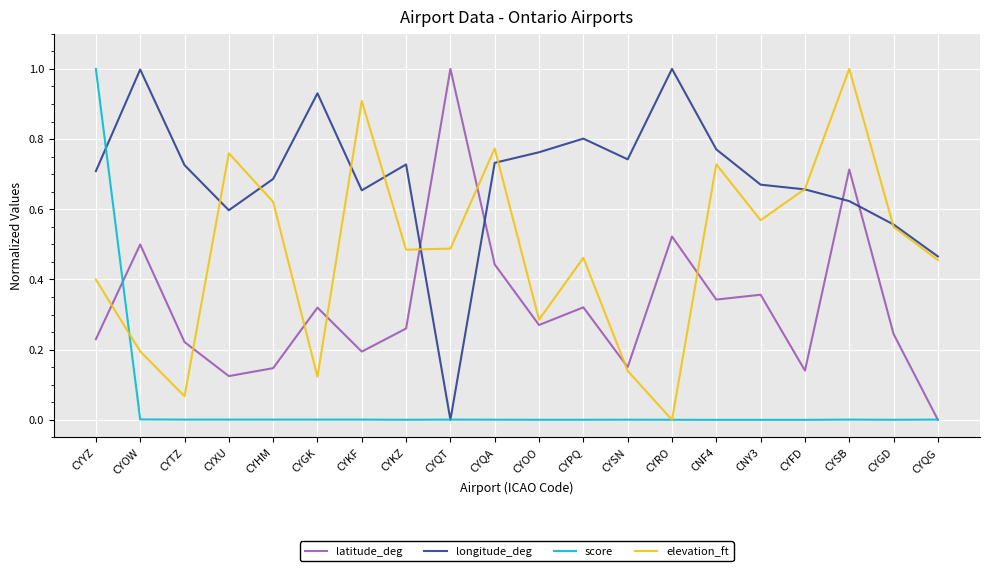

After their last crossing, which series has the higher values: latitude_deg or longitude_deg?

longitude_deg